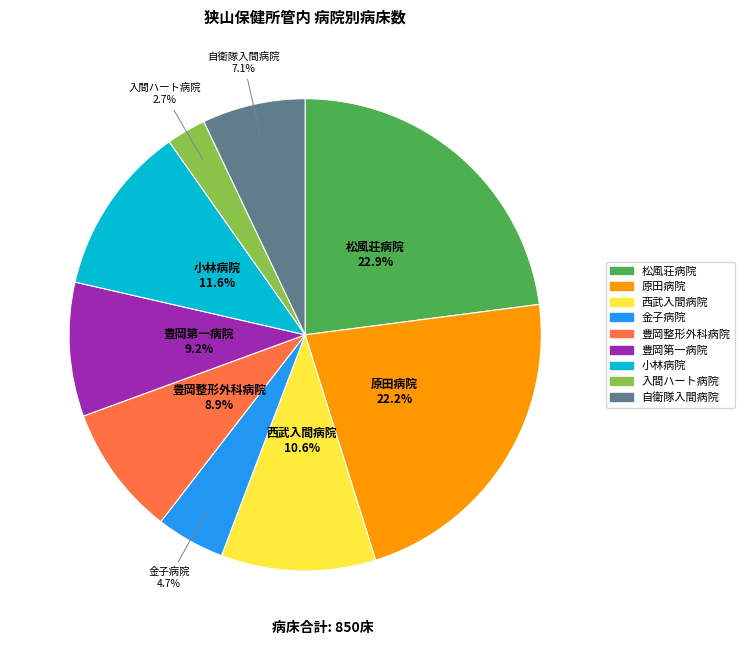

What percentage is the 金子病院 slice, to the nearest percent?

5%